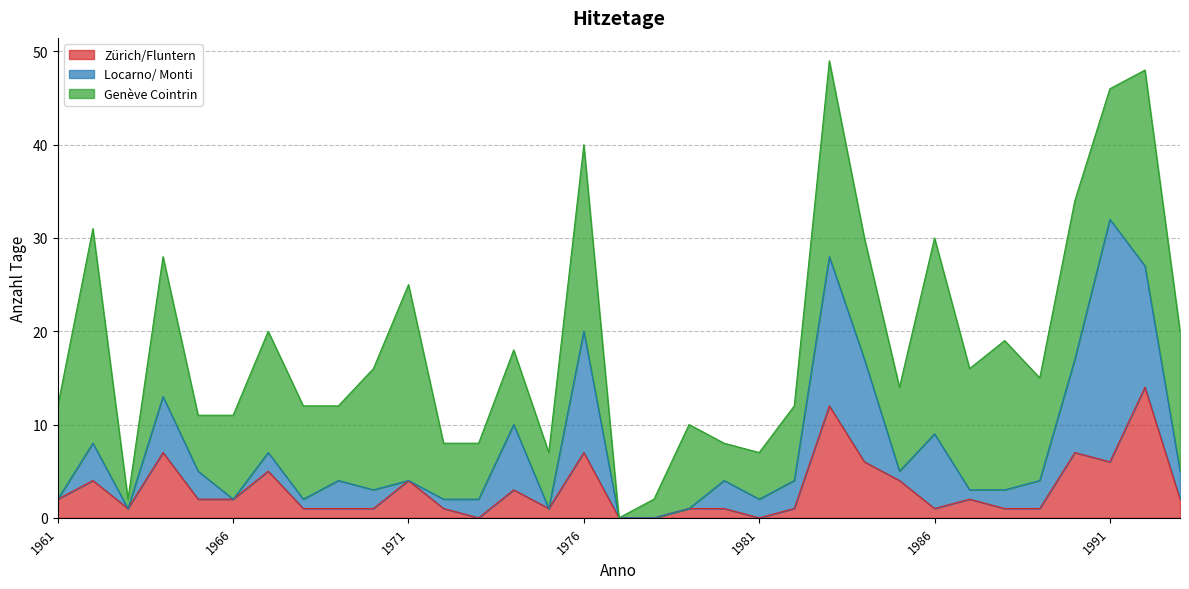

Which series has the largest total across all categories?

Genève Cointrin